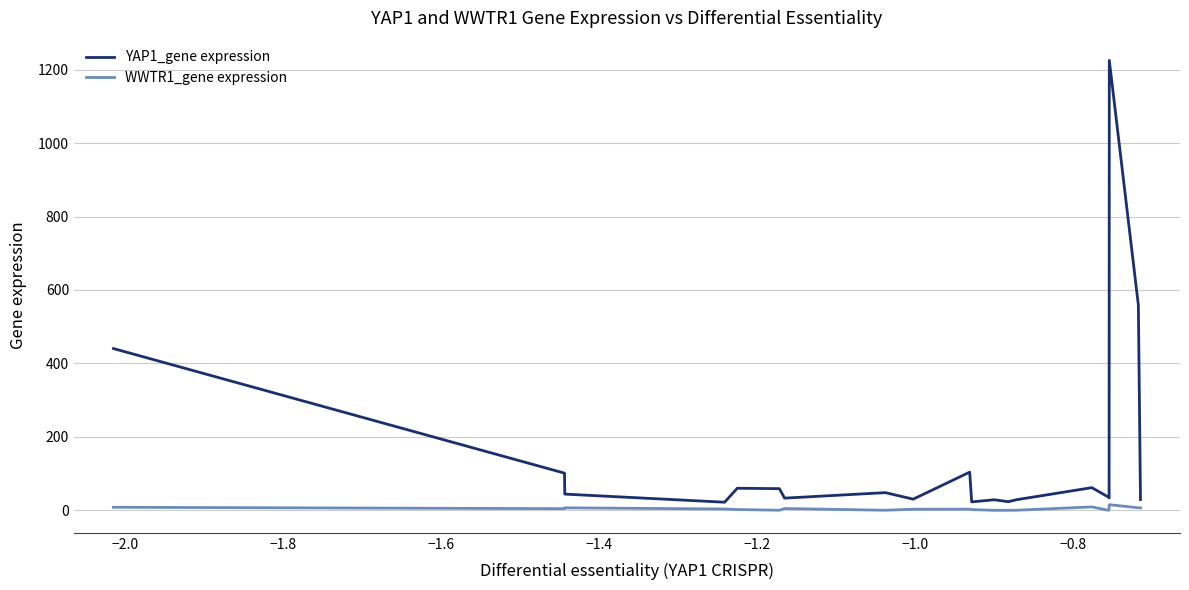

What are all the series names shown in the legend?

YAP1_gene expression, WWTR1_gene expression